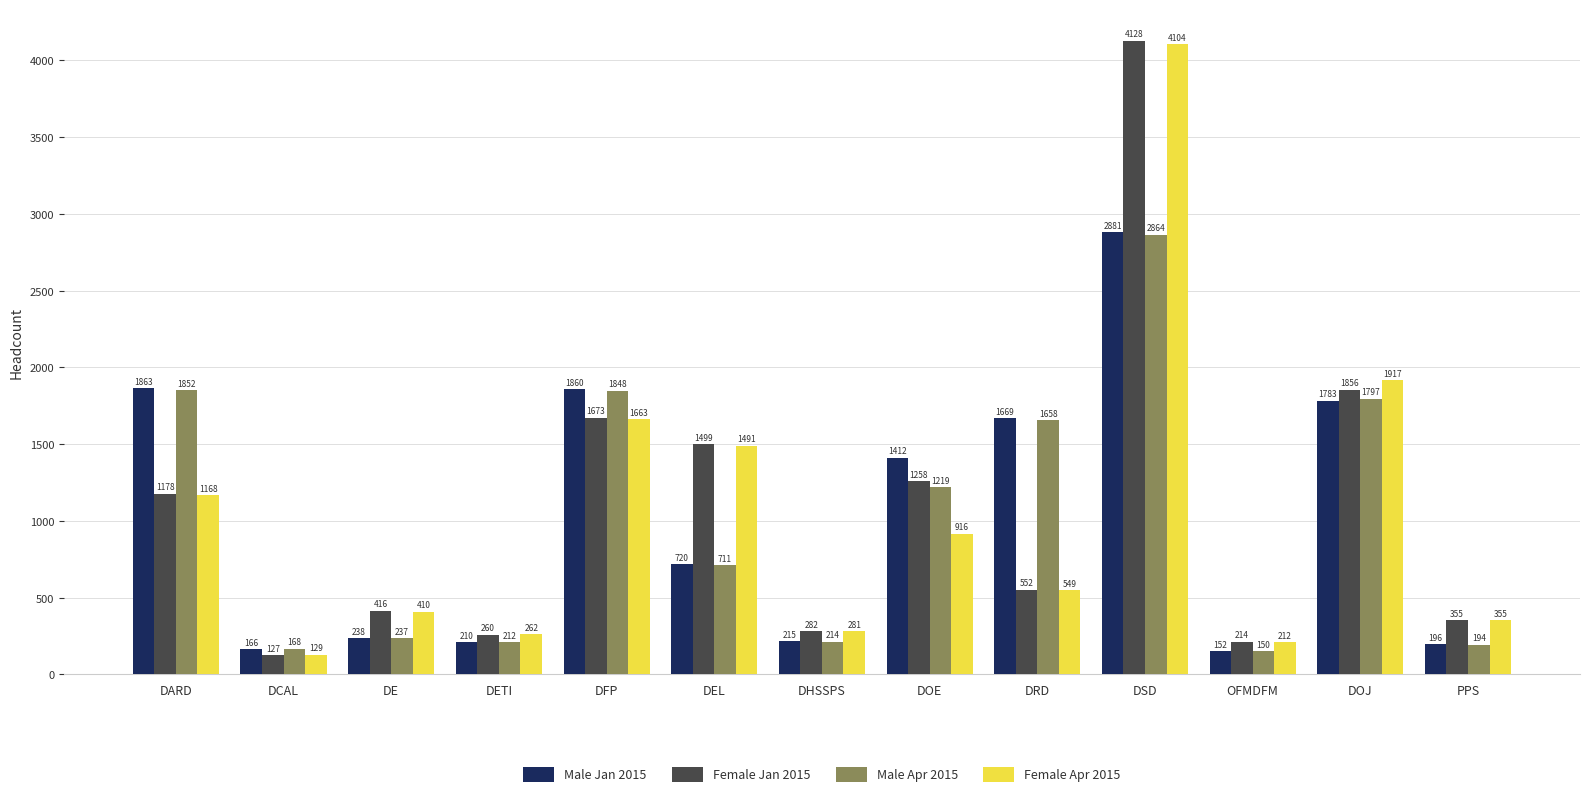

What is the maximum value for Female Apr 2015?

4104